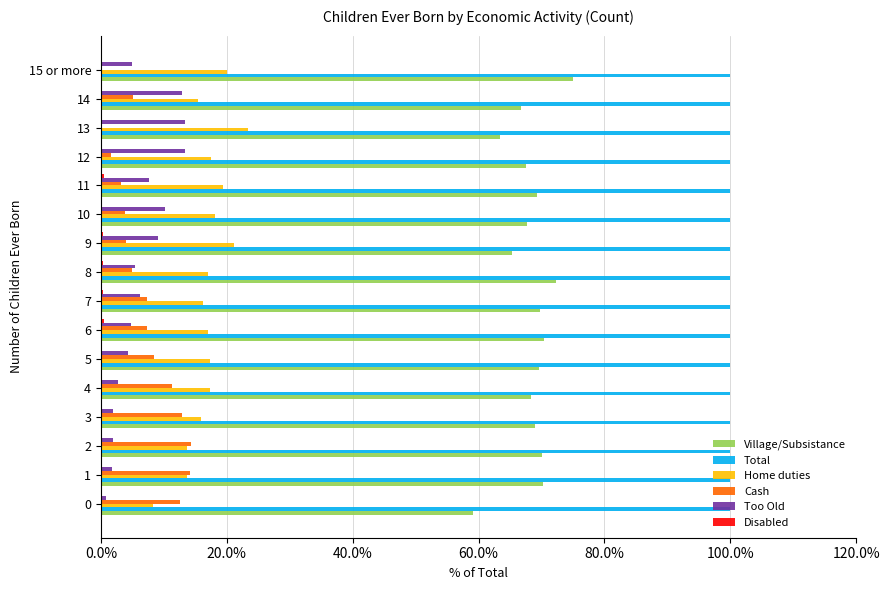

Which series has the largest total across all categories?

Total